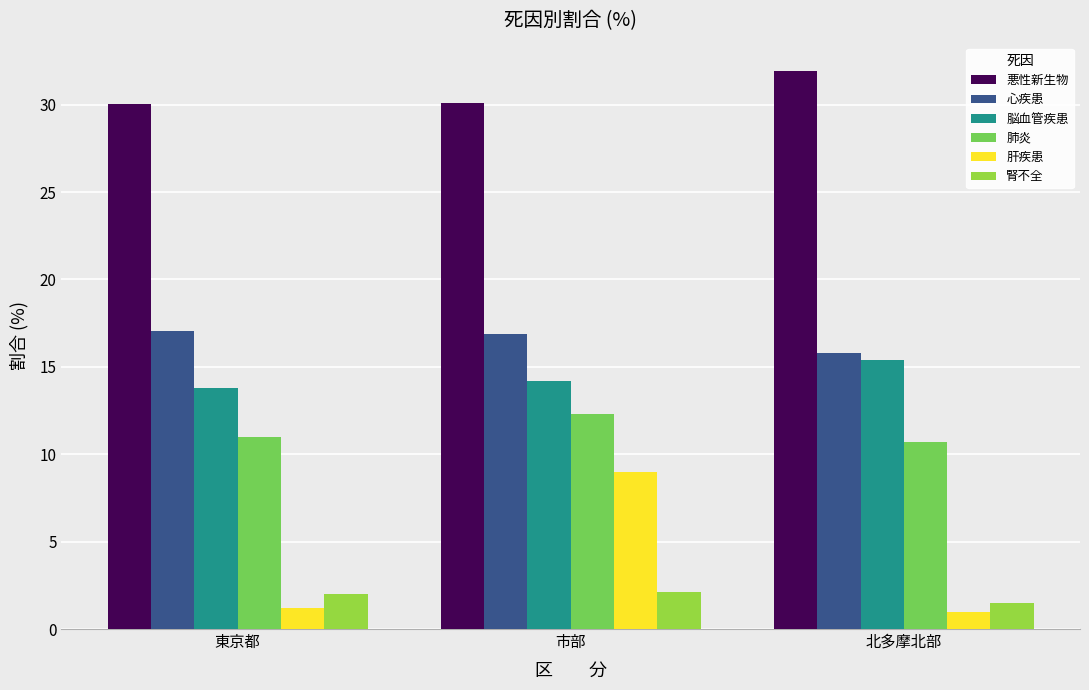

What are all the series names shown in the legend?

悪性新生物, 心疾患, 脳血管疾患, 肺炎, 肝疾患, 腎不全